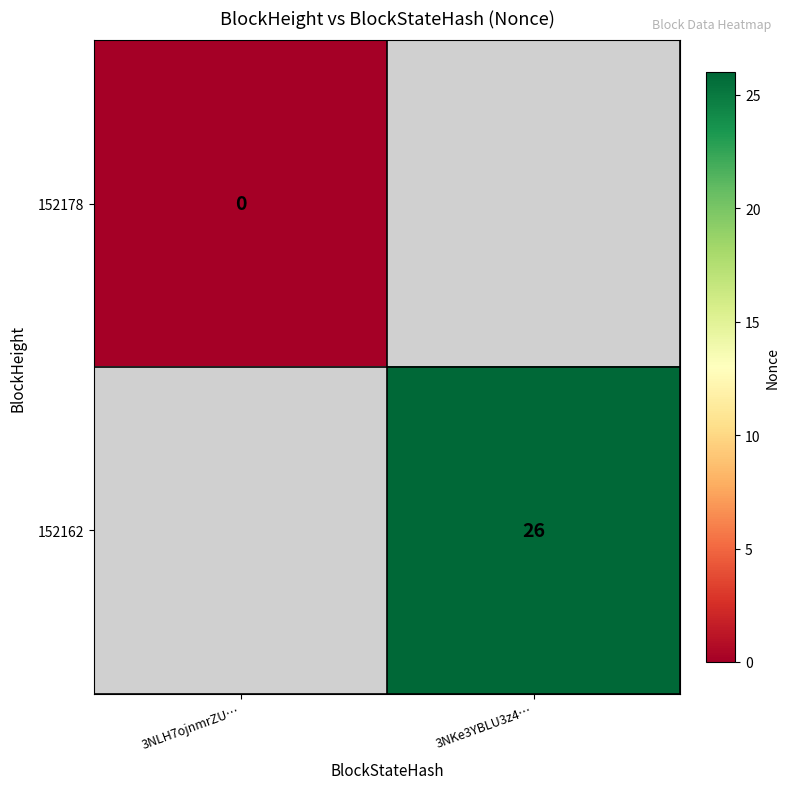

The 152162 series shows 13 at 3NKe3YBLU3z4…. True or false?

False